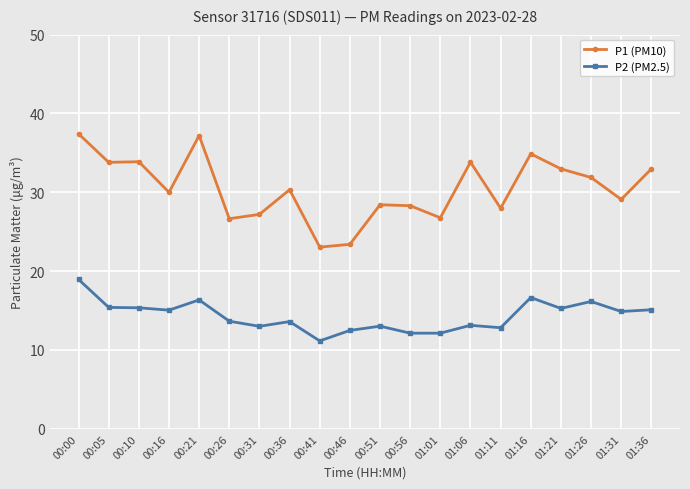

Does the chart have visible grid lines?

Yes